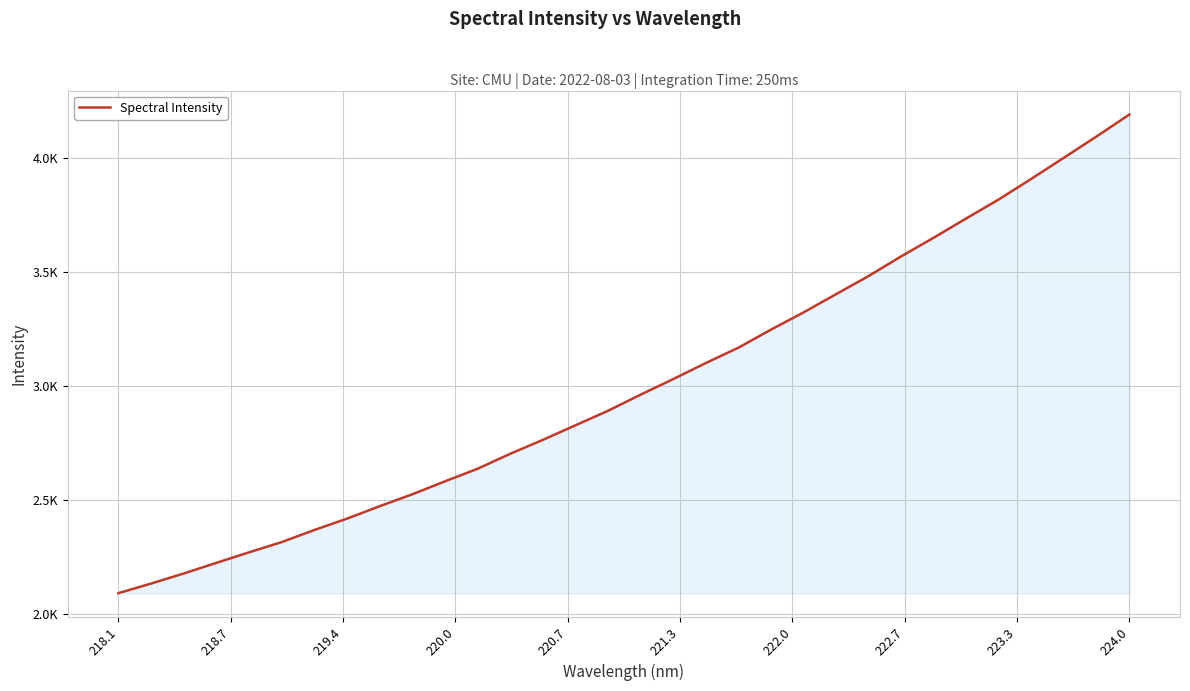

At which category does the chart reach its minimum across all series?

218.1